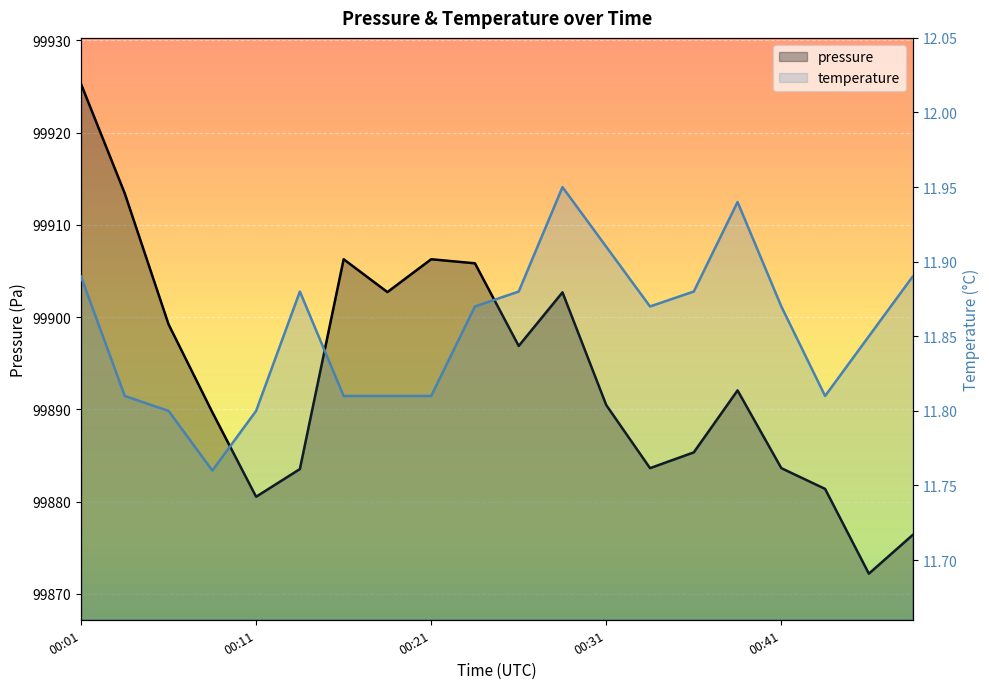

List the series in order of their overall mean, highest first.

pressure, temperature